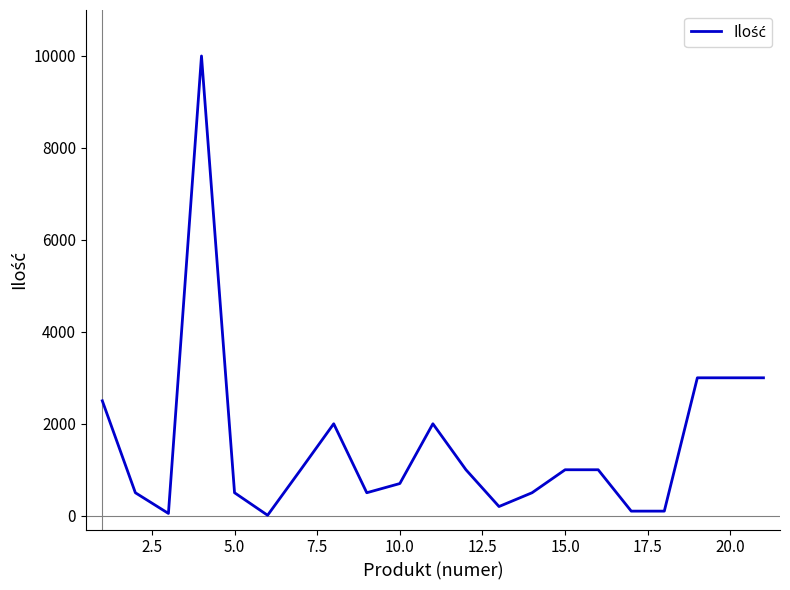

Is this an area chart (filled region under the line)?

No